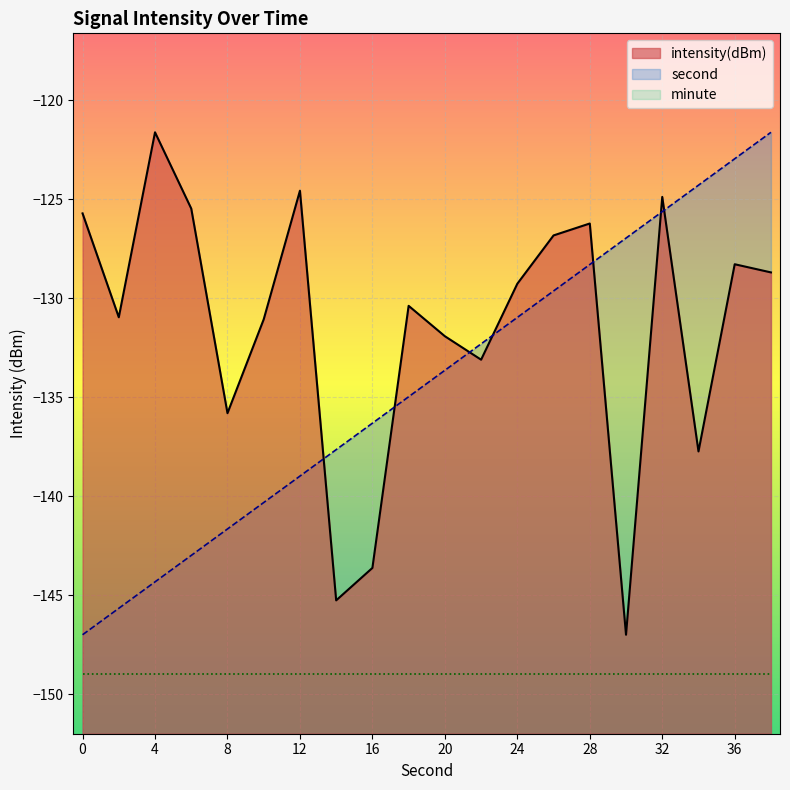

True or false: second has more than 0 interior local peaks.

False